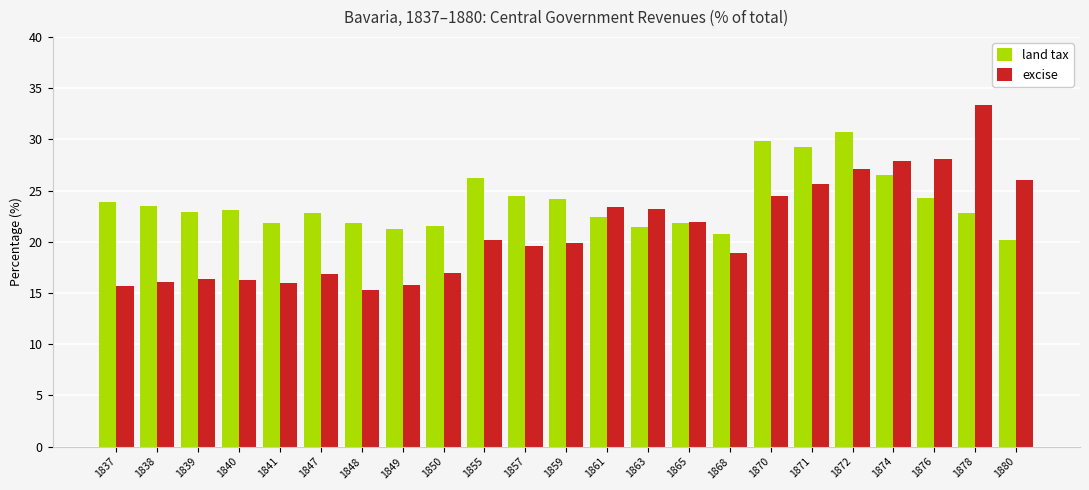

Count the number of data series in this chart.

2